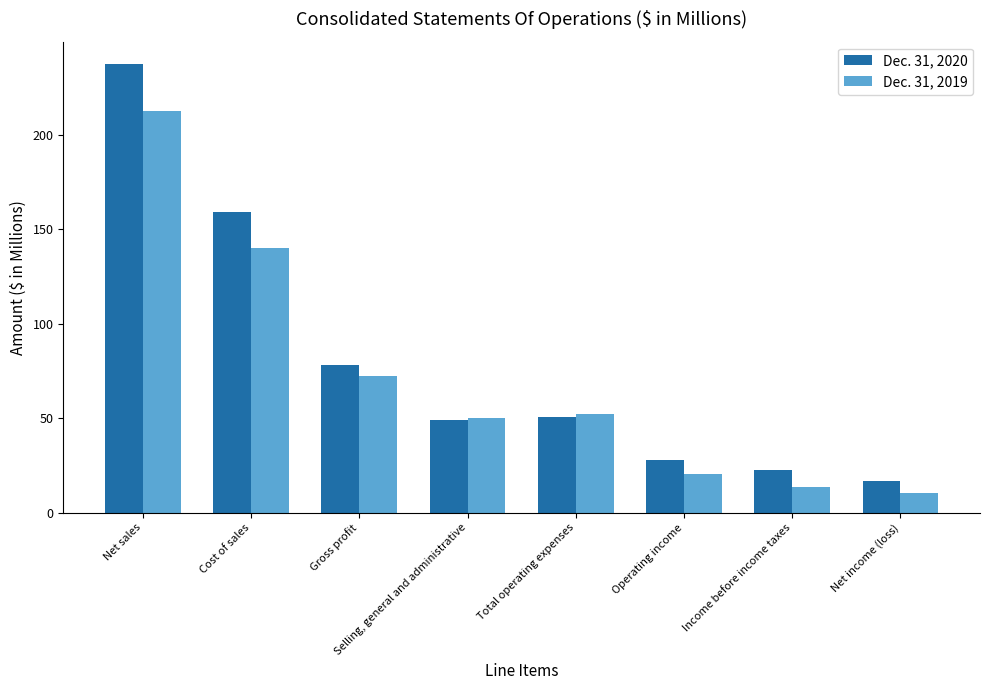

What are all the series names shown in the legend?

Dec. 31, 2020, Dec. 31, 2019